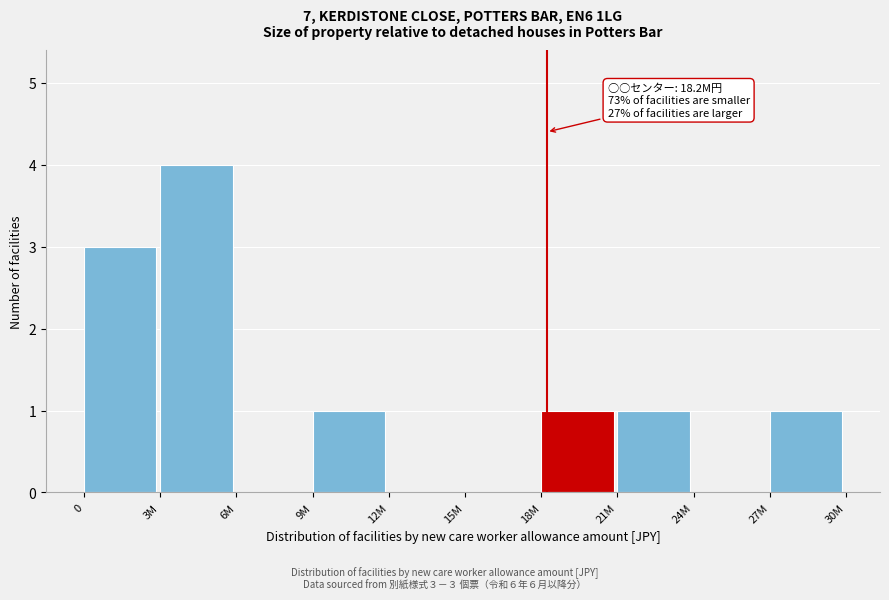

Reading left to right, what are all the values shown in this chart?

0=3	3M=4	6M=0	9M=1	12M=0	15M=0	18M=1	21M=1	24M=0	27M=1